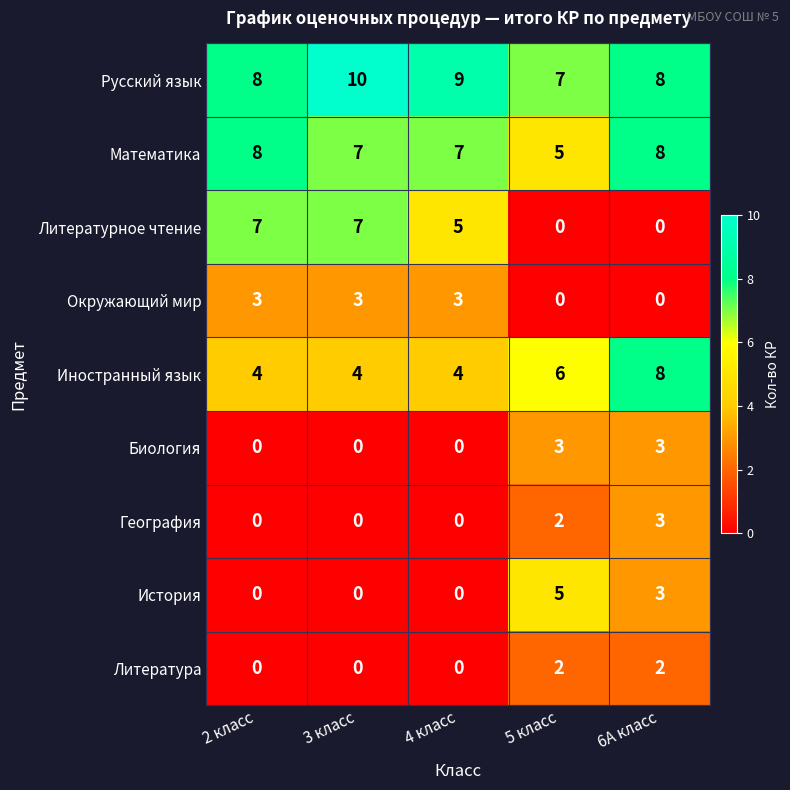

What is the sum of all Иностранный язык values?

26